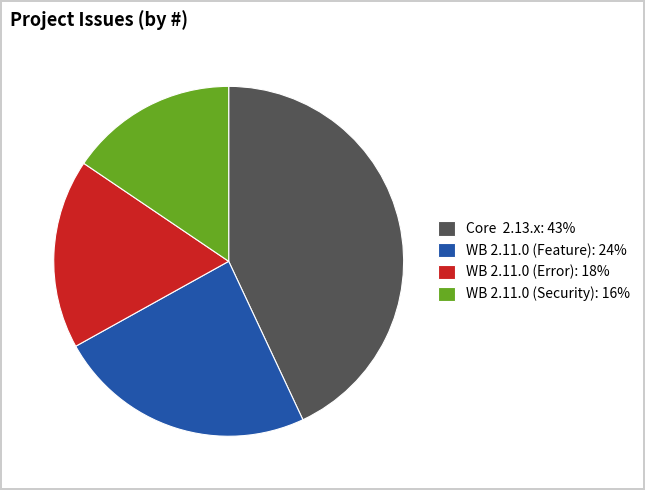

Is the sum of WB 2.11.0 (Security) and WB 2.11.0 (Error) greater than half?

No